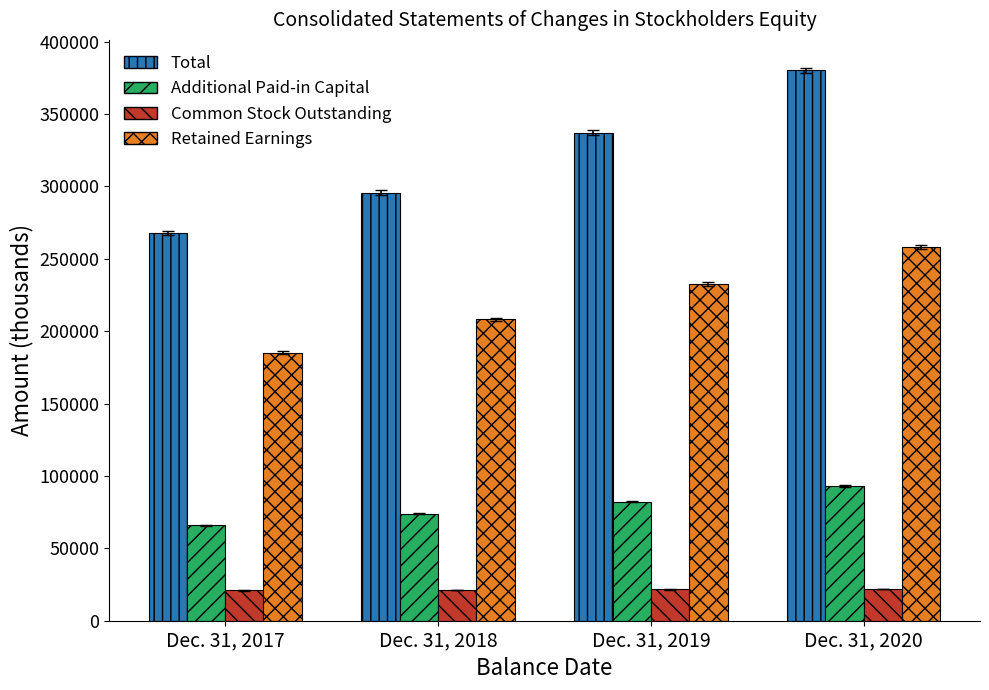

What is the spread (max minus min) of values at Dec. 31, 2018?

274419